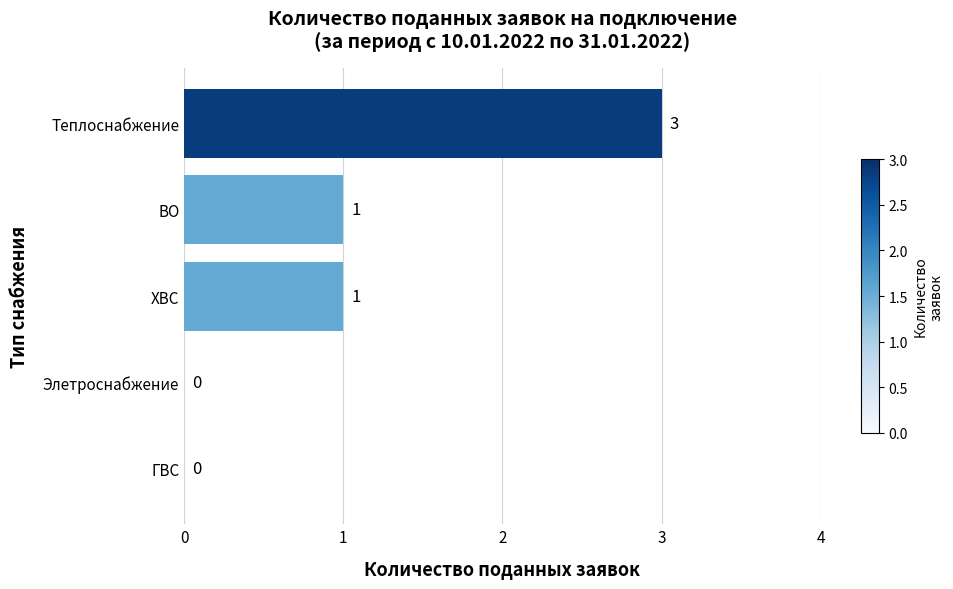

Which label corresponds to the largest value in the chart?

Теплоснабжение